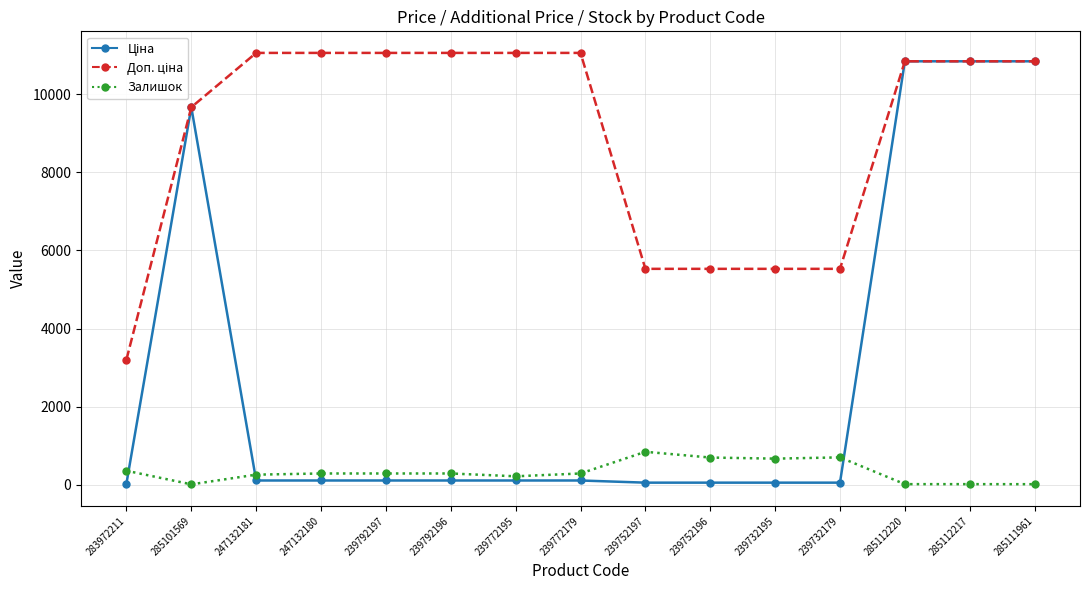

What is the lowest value of the Залишок series?

12.0